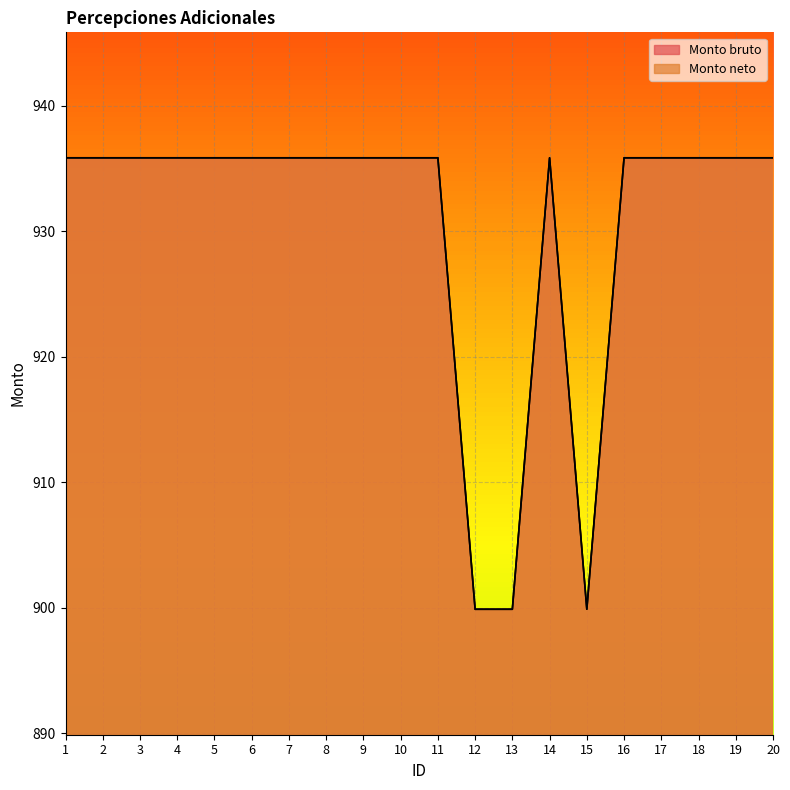

What are all the series names shown in the legend?

Monto bruto, Monto neto